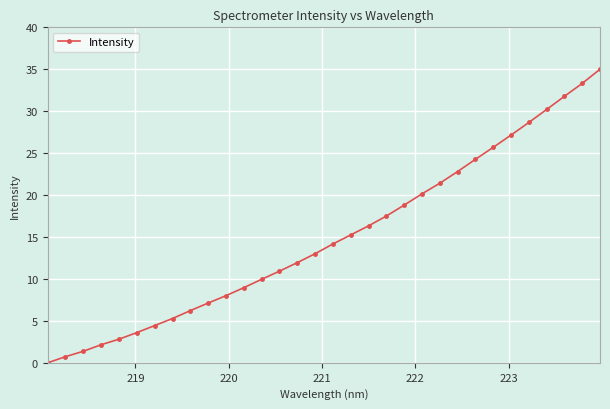

What is the difference between the maximum and minimum values?

35.0